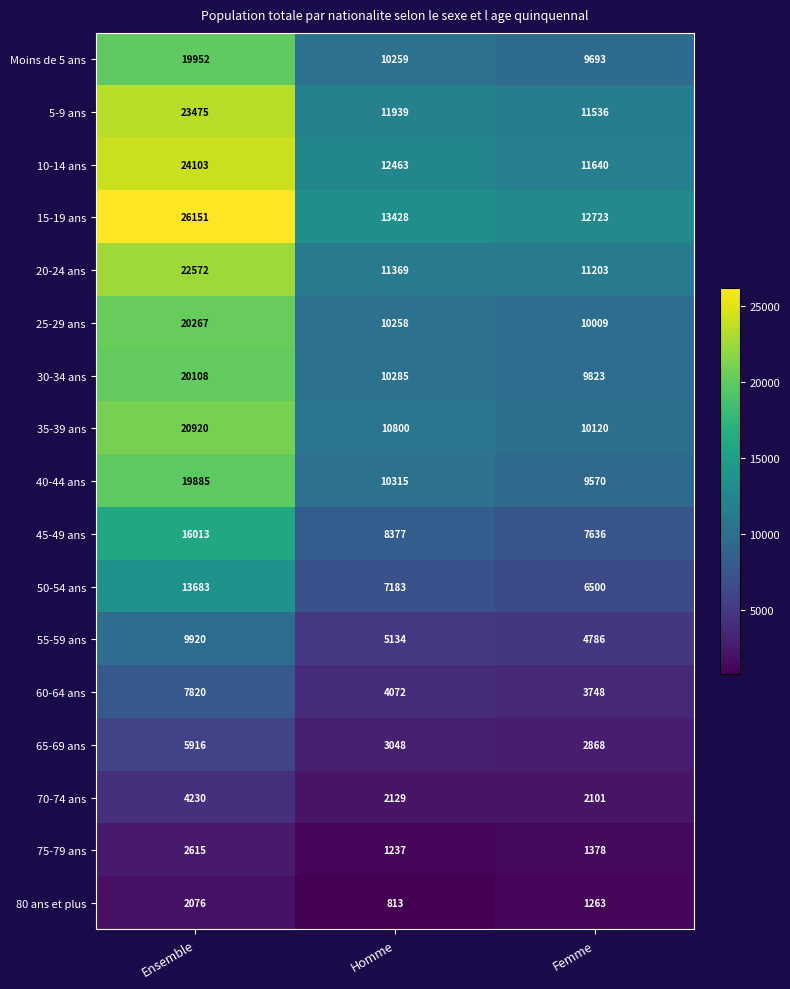

What is the sum of the 45-49 ans values at Femme and Ensemble?

23649